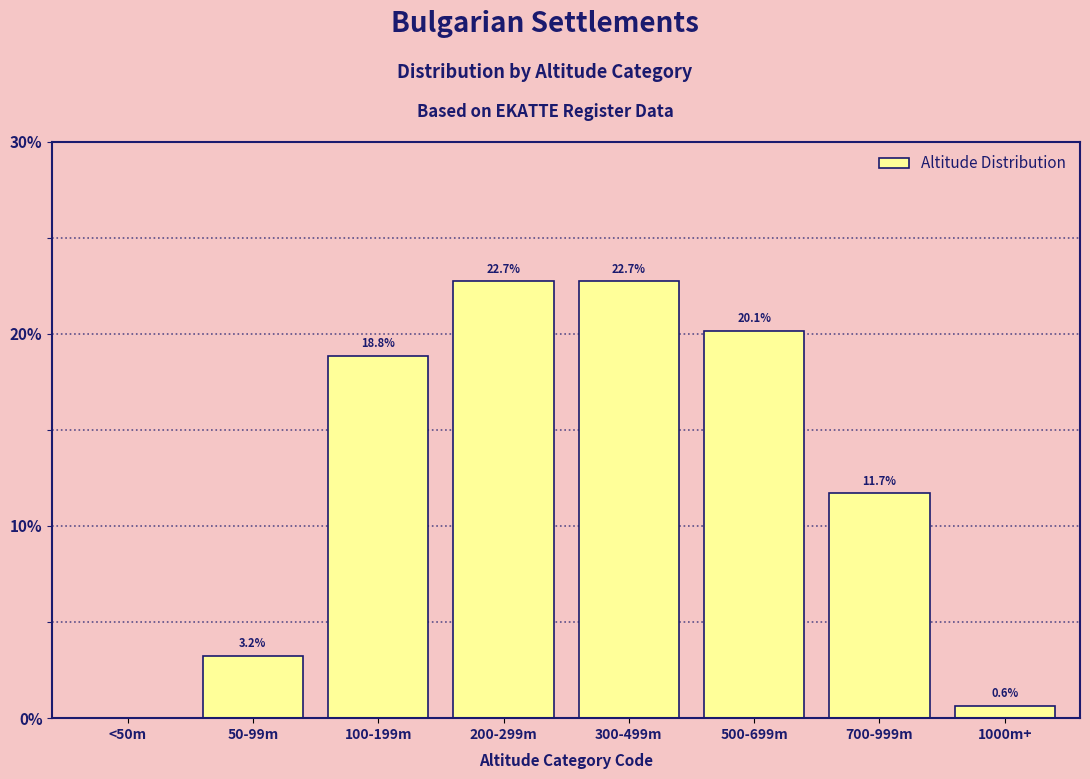

Reading left to right, transcribe all the data shown in this chart.

<50m=0.0	50-99m=3.2	100-199m=18.8	200-299m=22.7	300-499m=22.7	500-699m=20.1	700-999m=11.7	1000m+=0.6